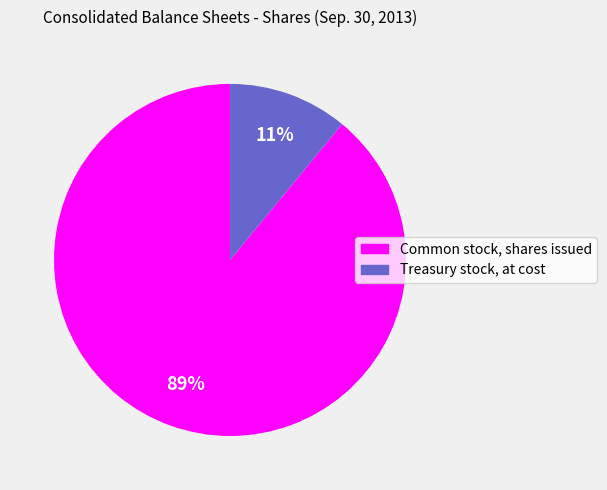

Which category has the biggest portion of the pie?

Common stock, shares issued